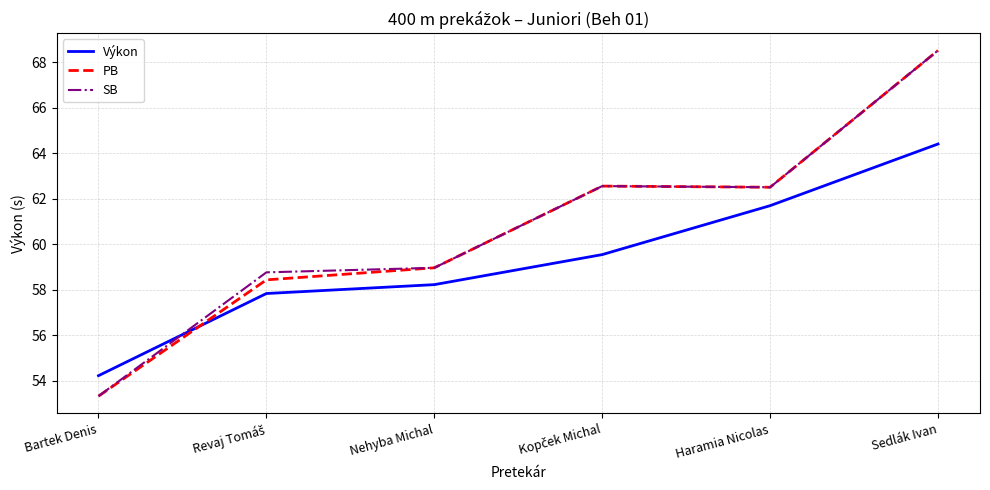

What is the smallest value displayed?

53.3